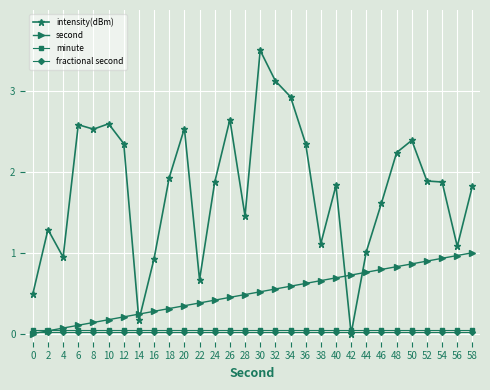

What value does the second series have at 58?

1.0